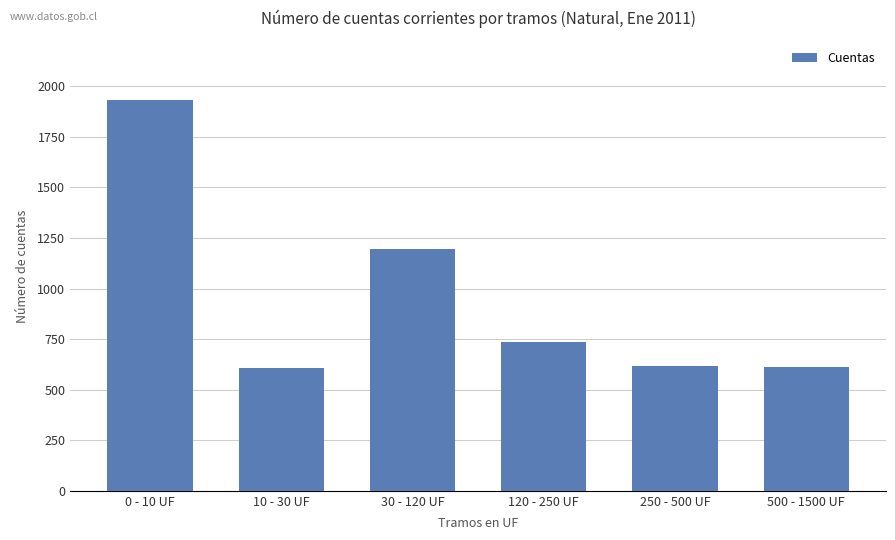

What is the difference between the second highest and second lowest values?

584